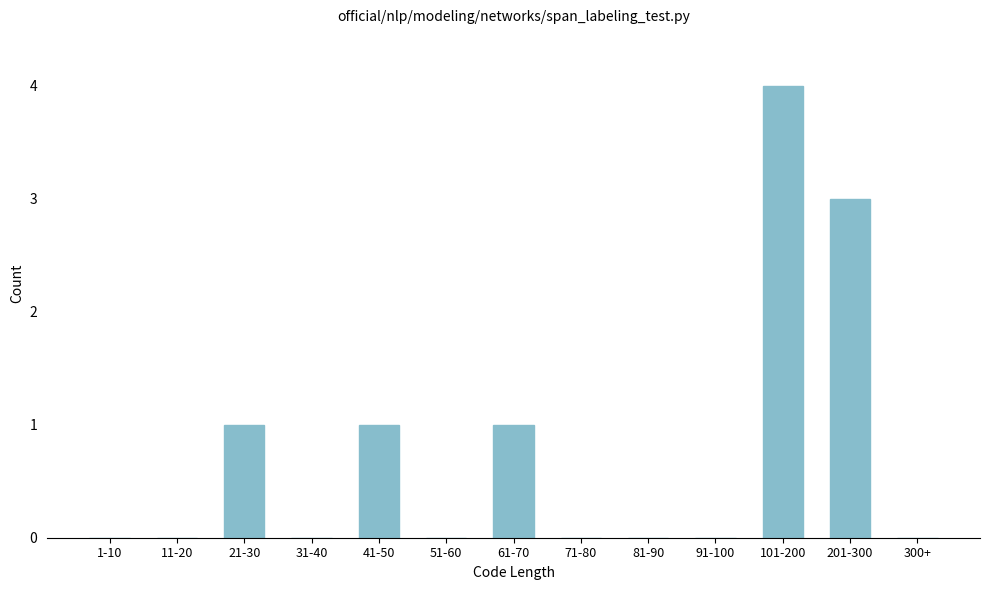

Reading left to right, transcribe all the data shown in this chart.

1-10=0	11-20=0	21-30=1	31-40=0	41-50=1	51-60=0	61-70=1	71-80=0	81-90=0	91-100=0	101-200=4	201-300=3	300+=0